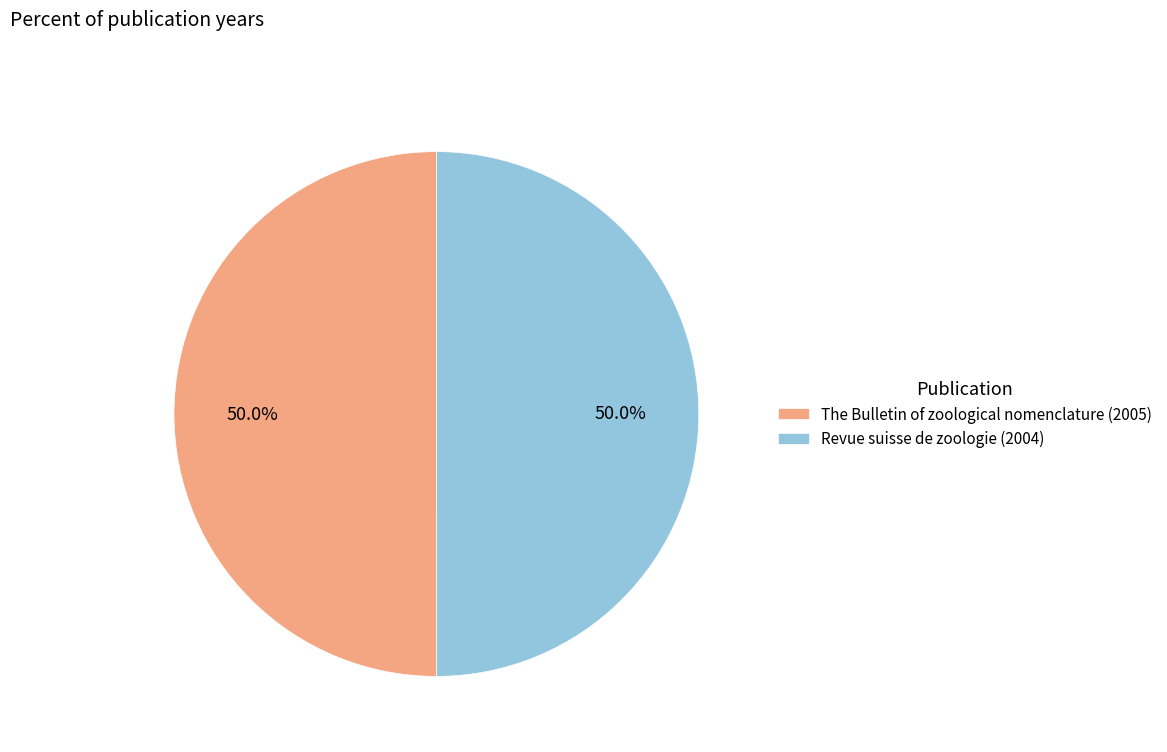

Approximately how many times larger is the value at Revue suisse de zoologie (2004) compared to The Bulletin of zoological nomenclature (2005)?

1.0